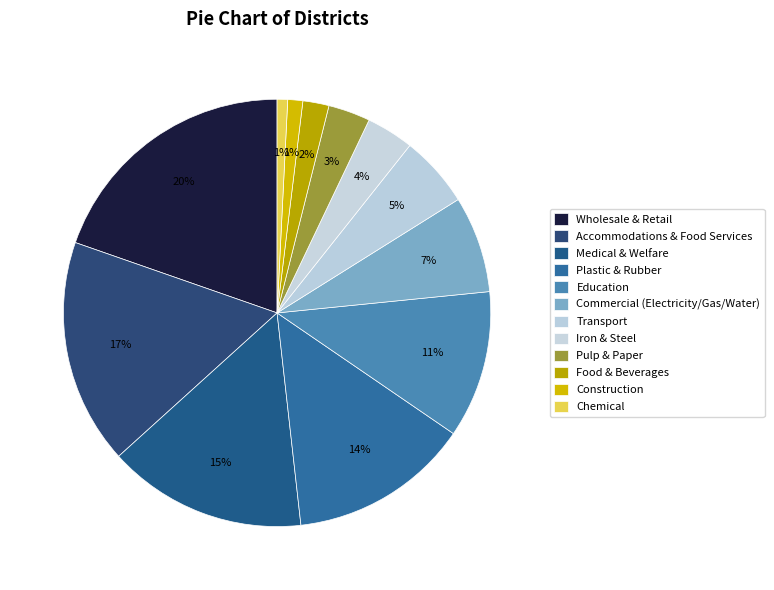

What percentage is NOT represented by Education?

88.9%